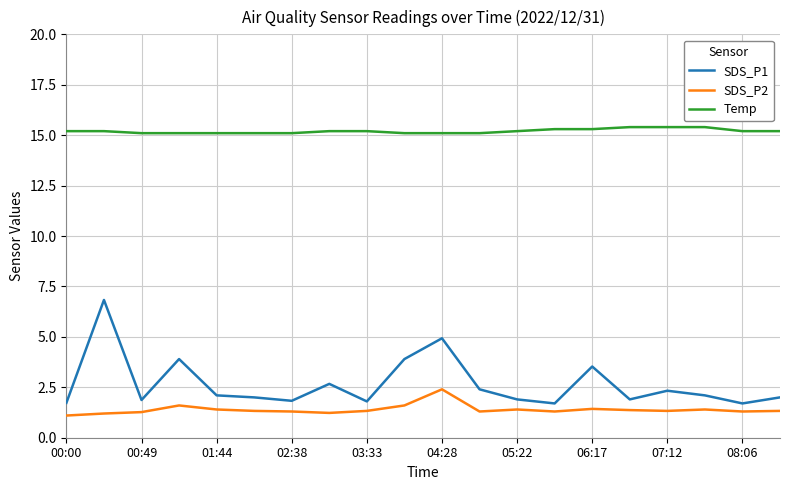

Which series has the widest spread of values?

SDS_P1